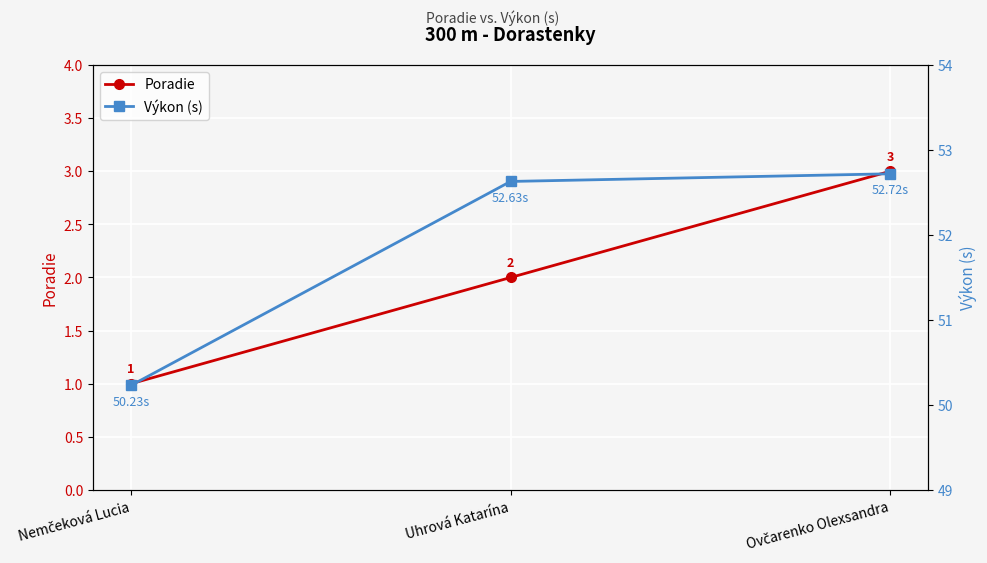

At how many categories does at least one series exceed 45?

3